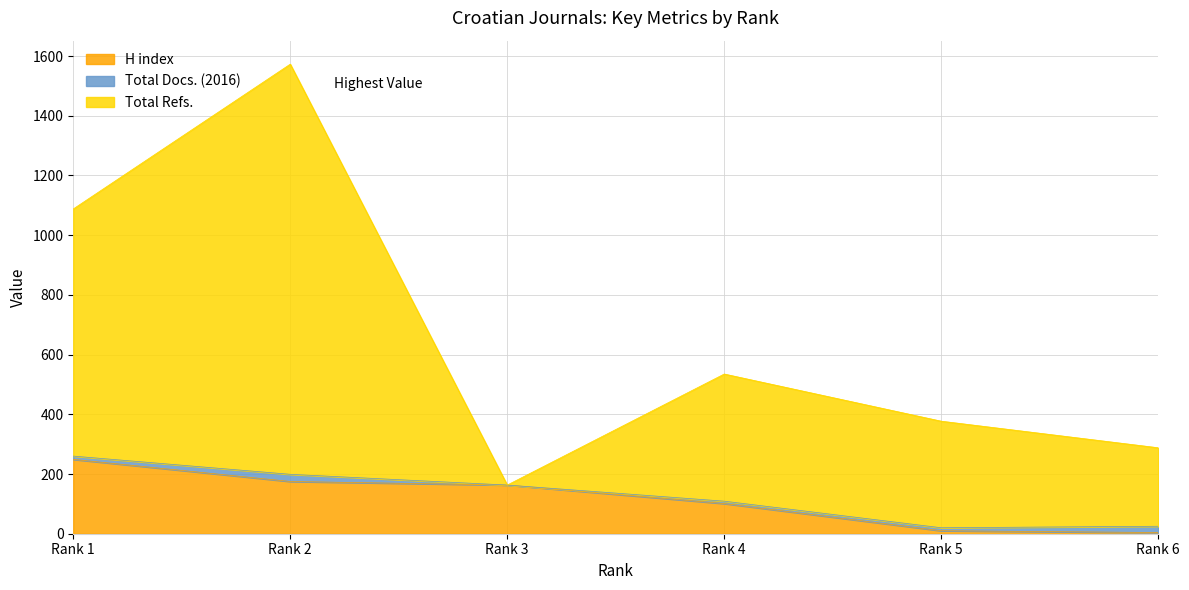

What are all the series names shown in the legend?

H index, Total Docs. (2016), Total Refs.